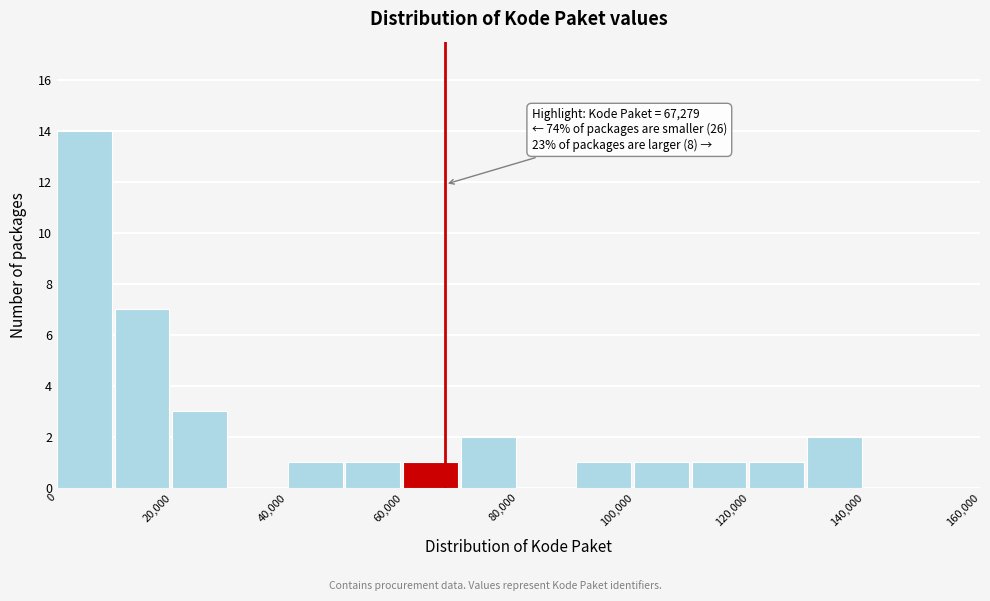

Which range on the x-axis has the tallest bar?

0 to 10000